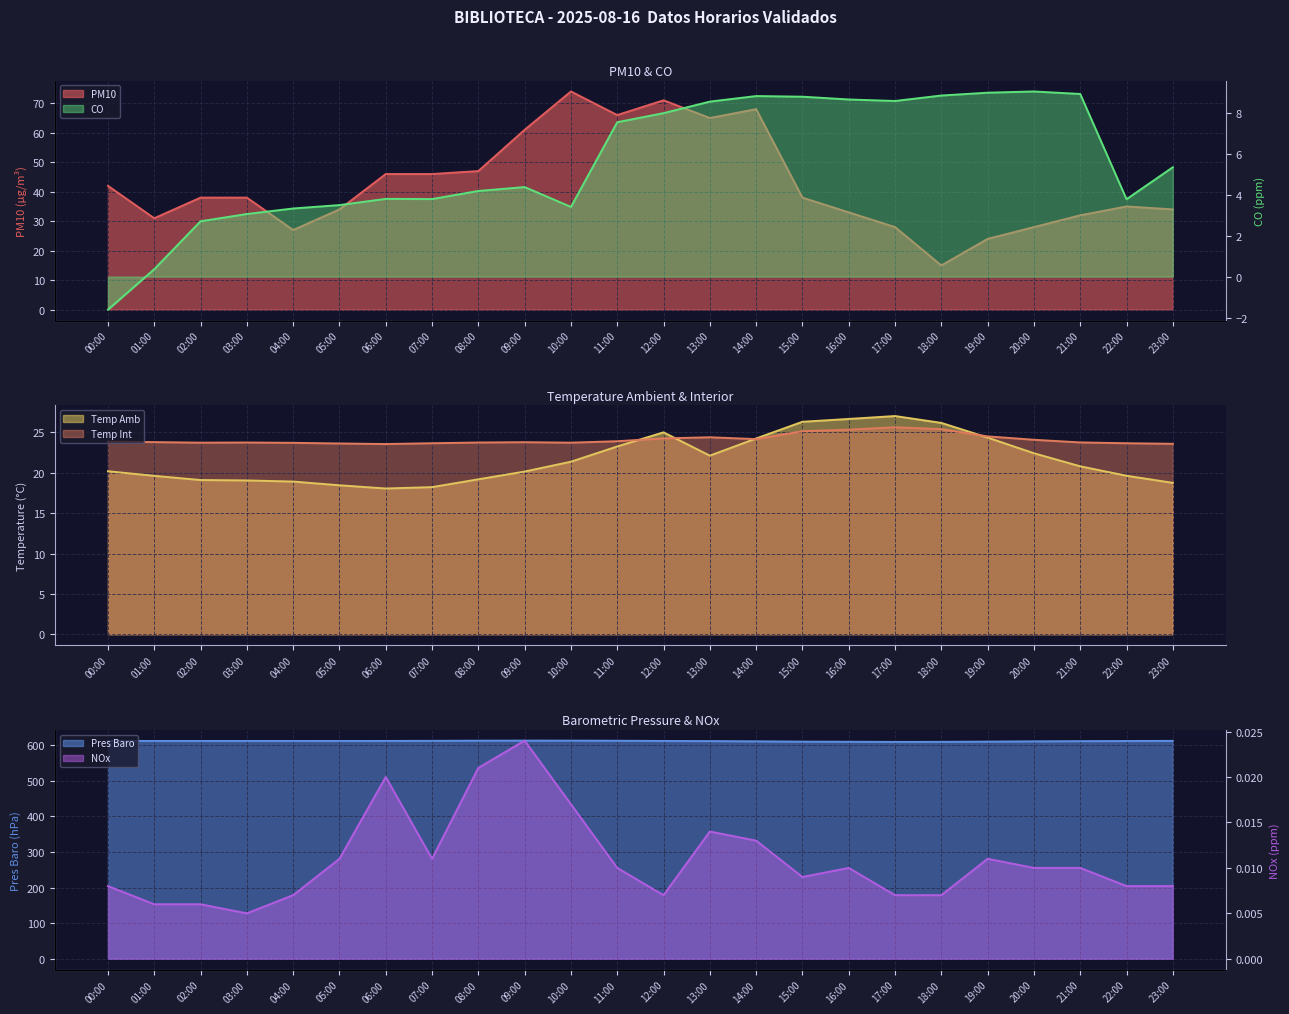

What is the highest value of the PM10 series?

74.0